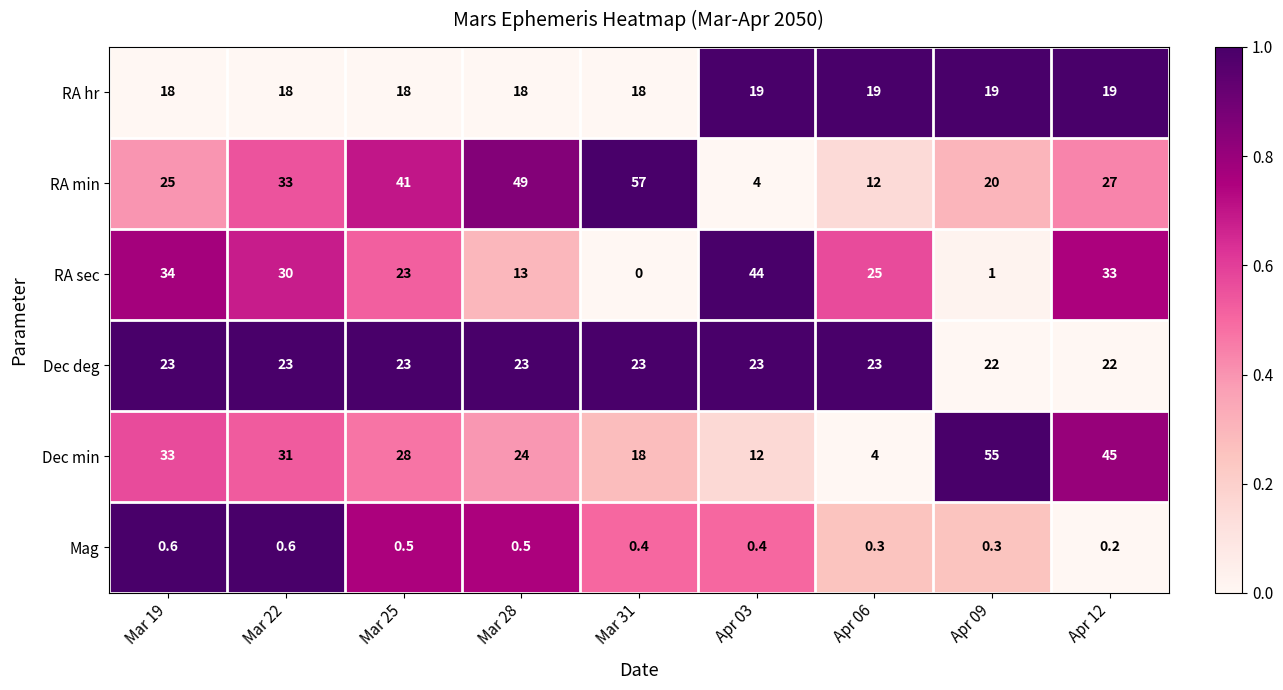

What is the difference between the maximum and second lowest values in the RA sec series?

43.0